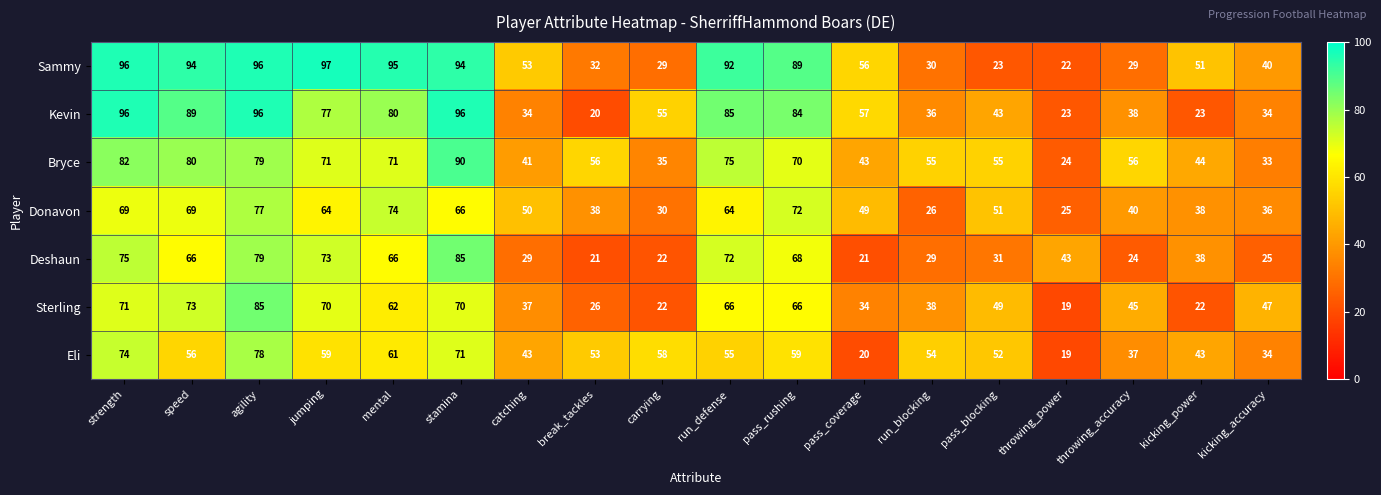

How many values in the Eli series are below 55?

9